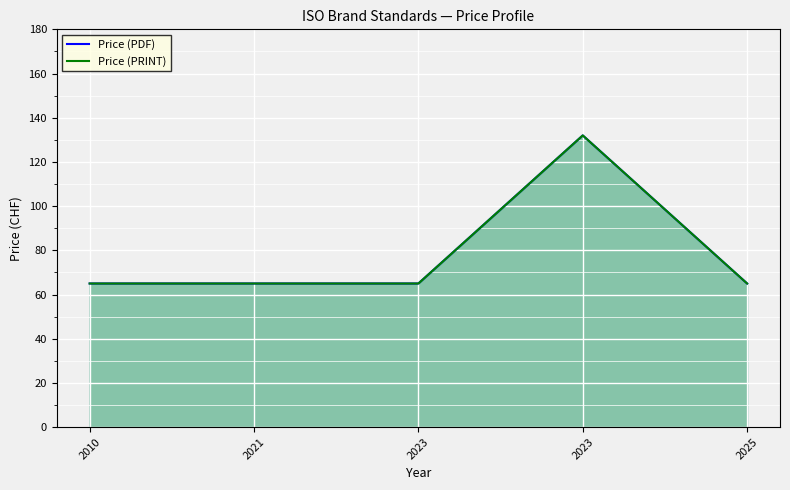

Count the number of data series in this chart.

2